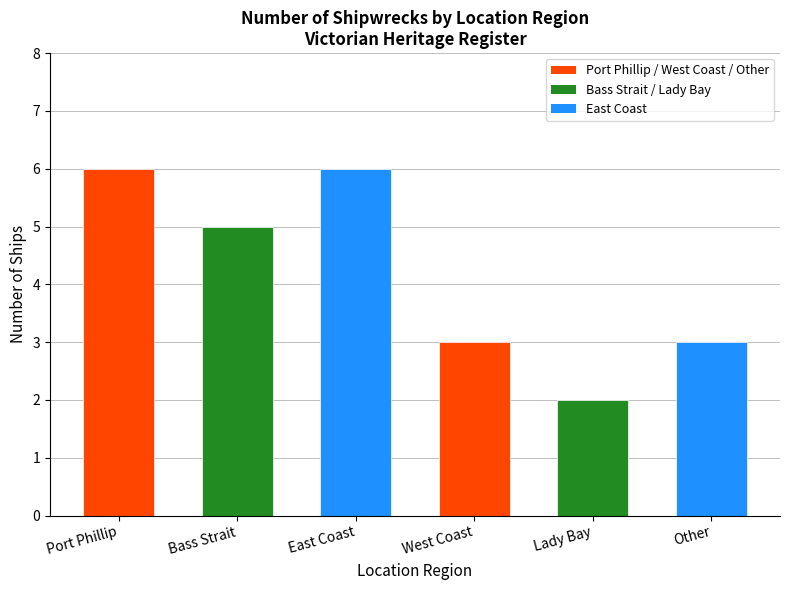

How many values are between 3 and 6?

5